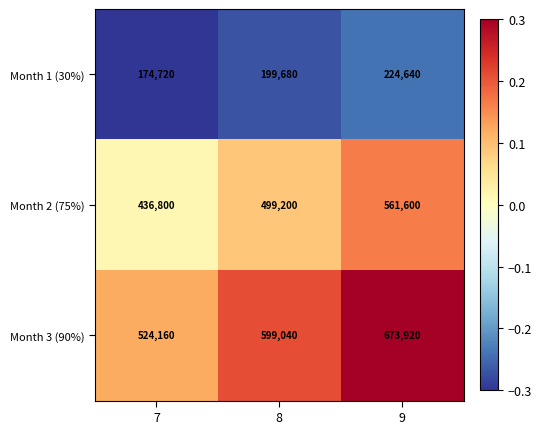

Rank the series by their maximum value, from highest to lowest.

Month 3 (90%), Month 2 (75%), Month 1 (30%)